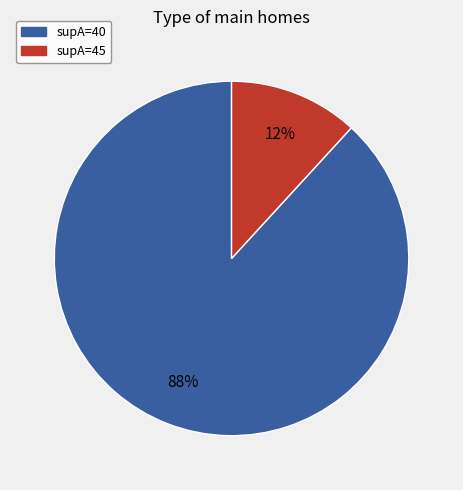

To the nearest percent, what is the average slice percentage?

50%